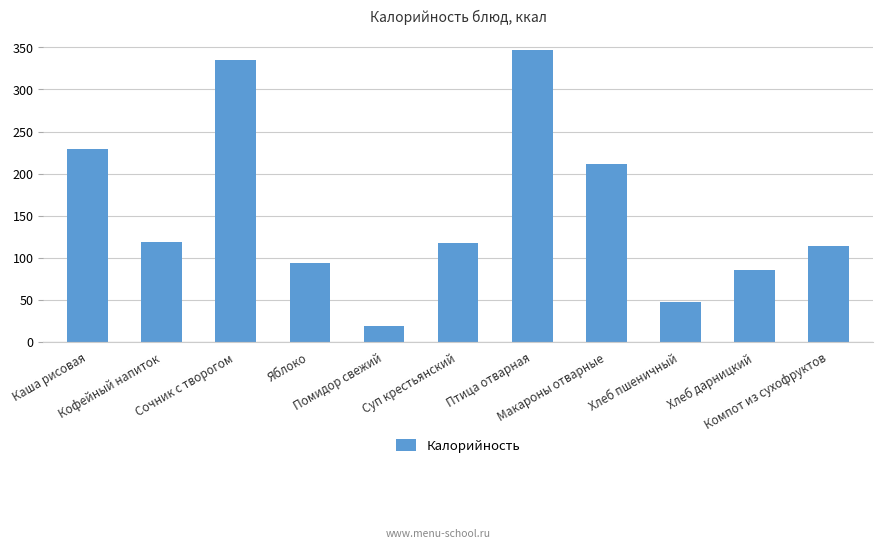

The chart shows a value of 116.3 at Макароны отварные. True or false?

False